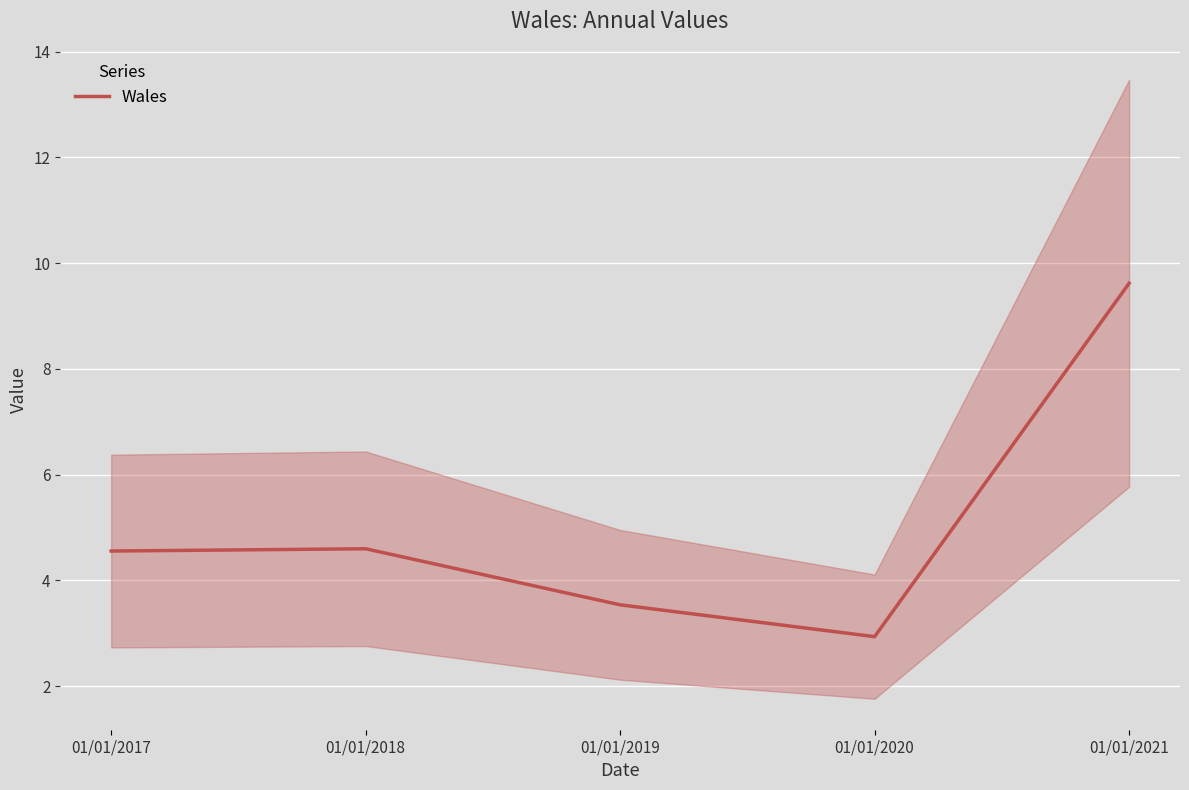

Reading right to left, extract all data points from this chart.

9.6	2.9	3.5	4.6	4.6